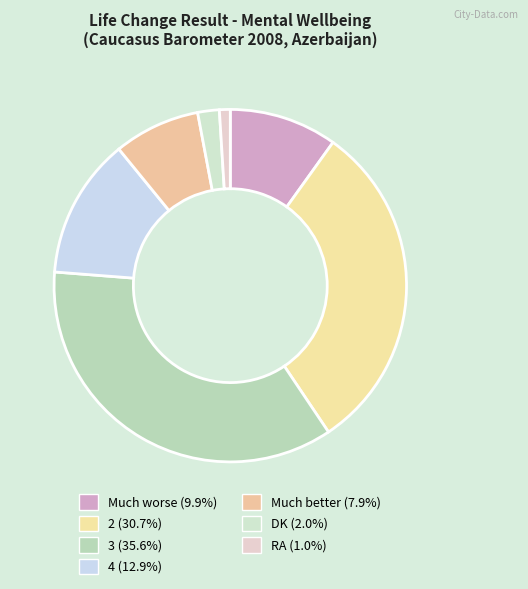

To the nearest percent, what is the difference between the largest and smallest slice percentages?

35%